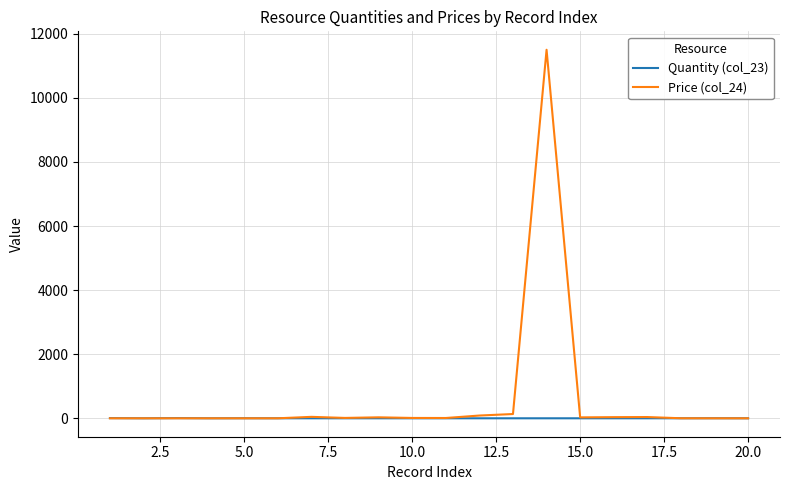

Which series has the largest total across all categories?

Price (col_24)